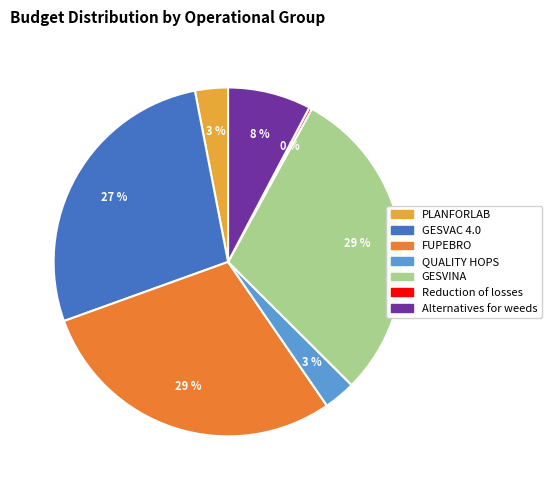

True or false: QUALITY HOPS accounts for 3% of the total.

True